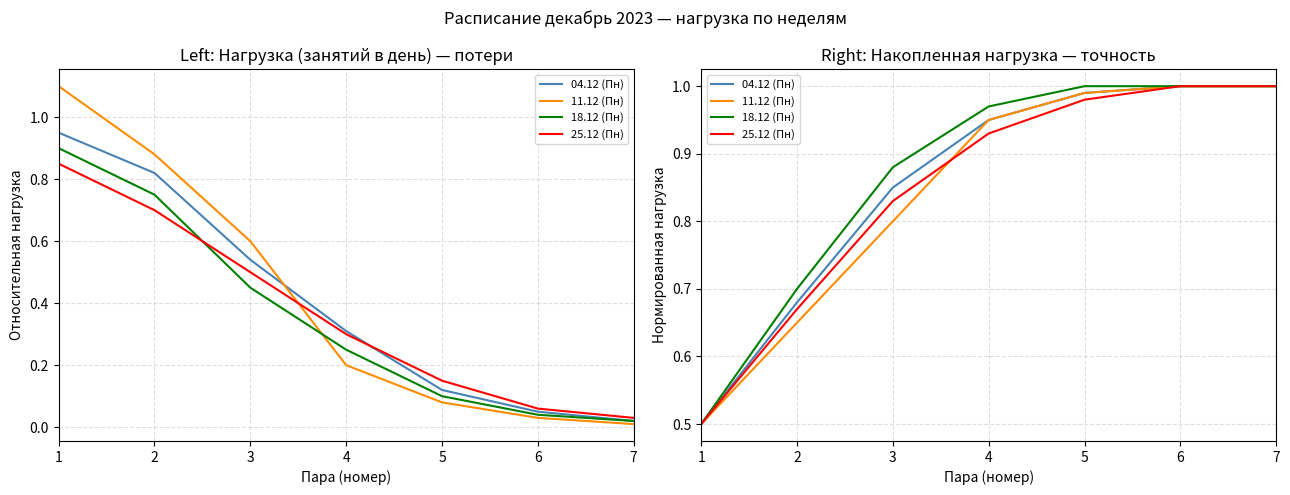

True or false: 11.12 (Пн) has more than 2 interior local peaks.

False